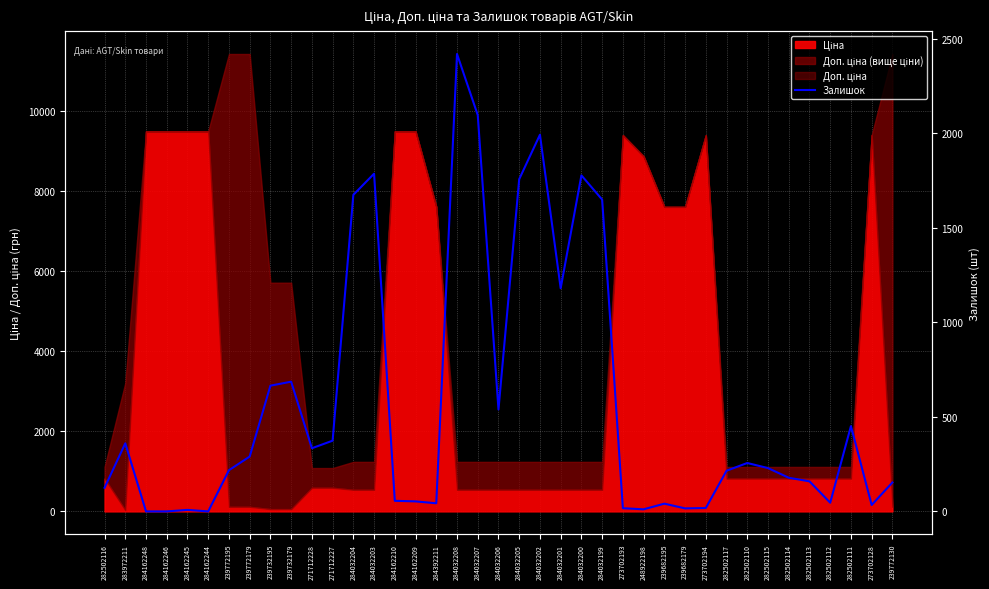

How many interior local valleys (lower than both neighbors) does the data have?

9